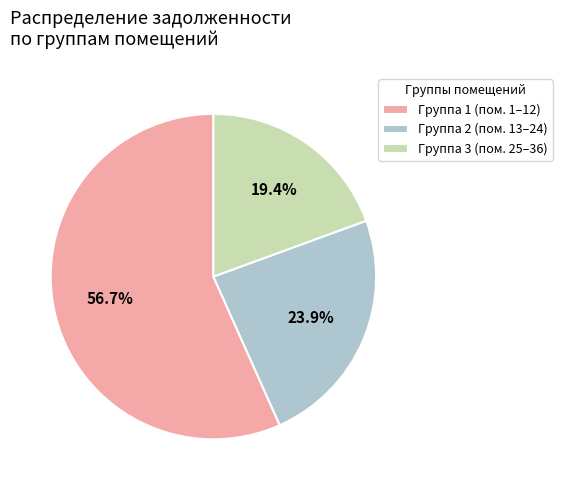

Which category has the smallest portion of the pie?

Группа 3 (пом. 25–36)